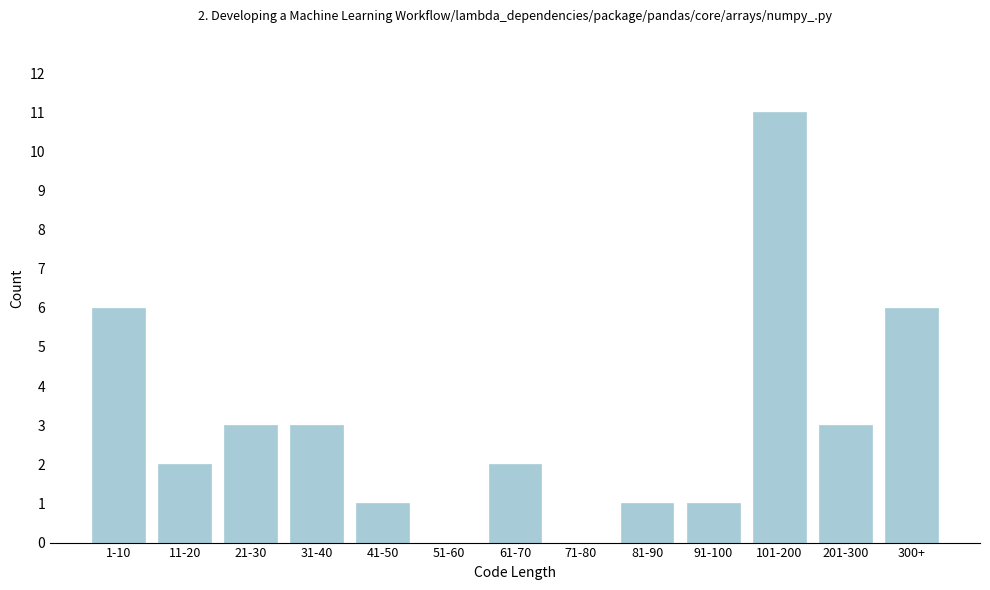

Reading left to right, extract all data points from this chart.

1-10=6	11-20=2	21-30=3	31-40=3	41-50=1	51-60=0	61-70=2	71-80=0	81-90=1	91-100=1	101-200=11	201-300=3	300+=6